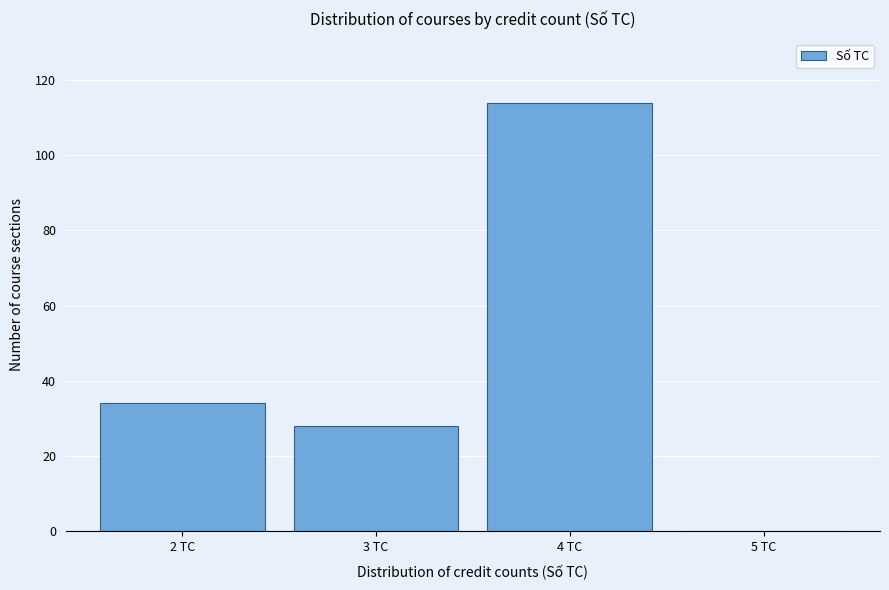

Reading right to left, transcribe all the data shown in this chart.

5 TC=0	4 TC=114	3 TC=28	2 TC=34